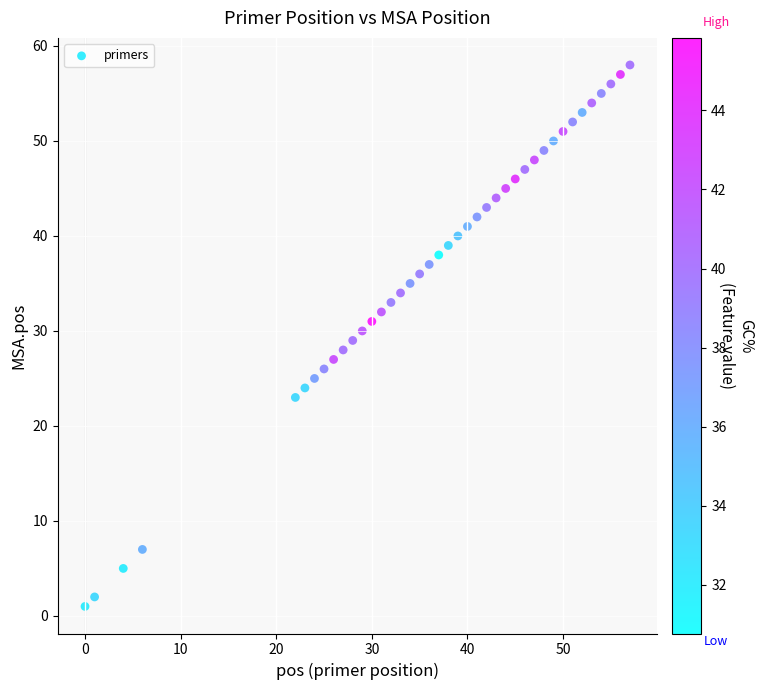

What is the range of Y values (max minus min)?

57